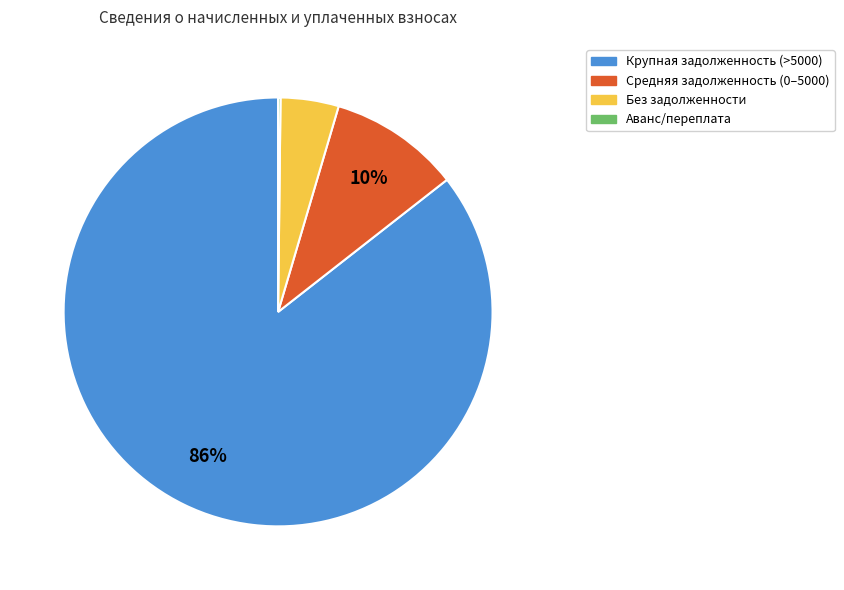

Is there a majority slice in this chart?

Yes